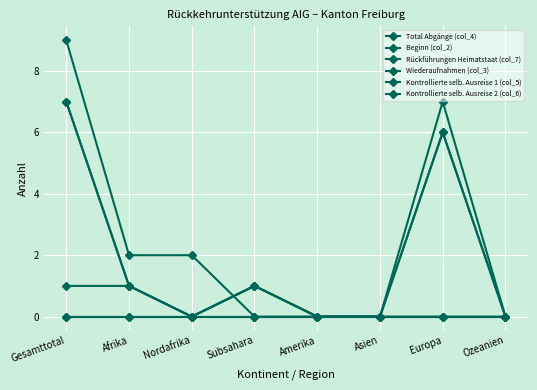

Where is Kontrollierte selb. Ausreise 2 (col_6) nearest to the value 0?

Gesamttotal